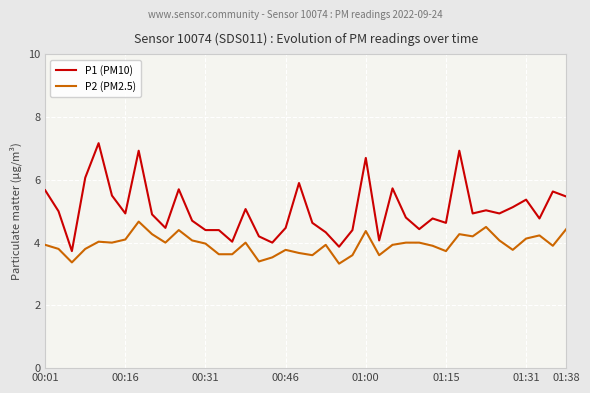

Rank the series by their maximum value, from lowest to highest.

P2 (PM2.5), P1 (PM10)